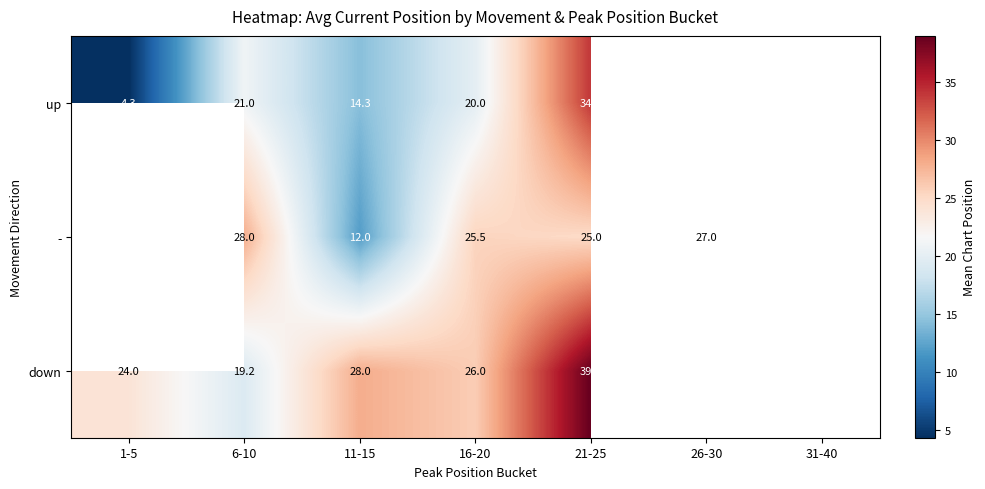

Is the value of - at 21-25 greater than the value of down at 21-25?

No